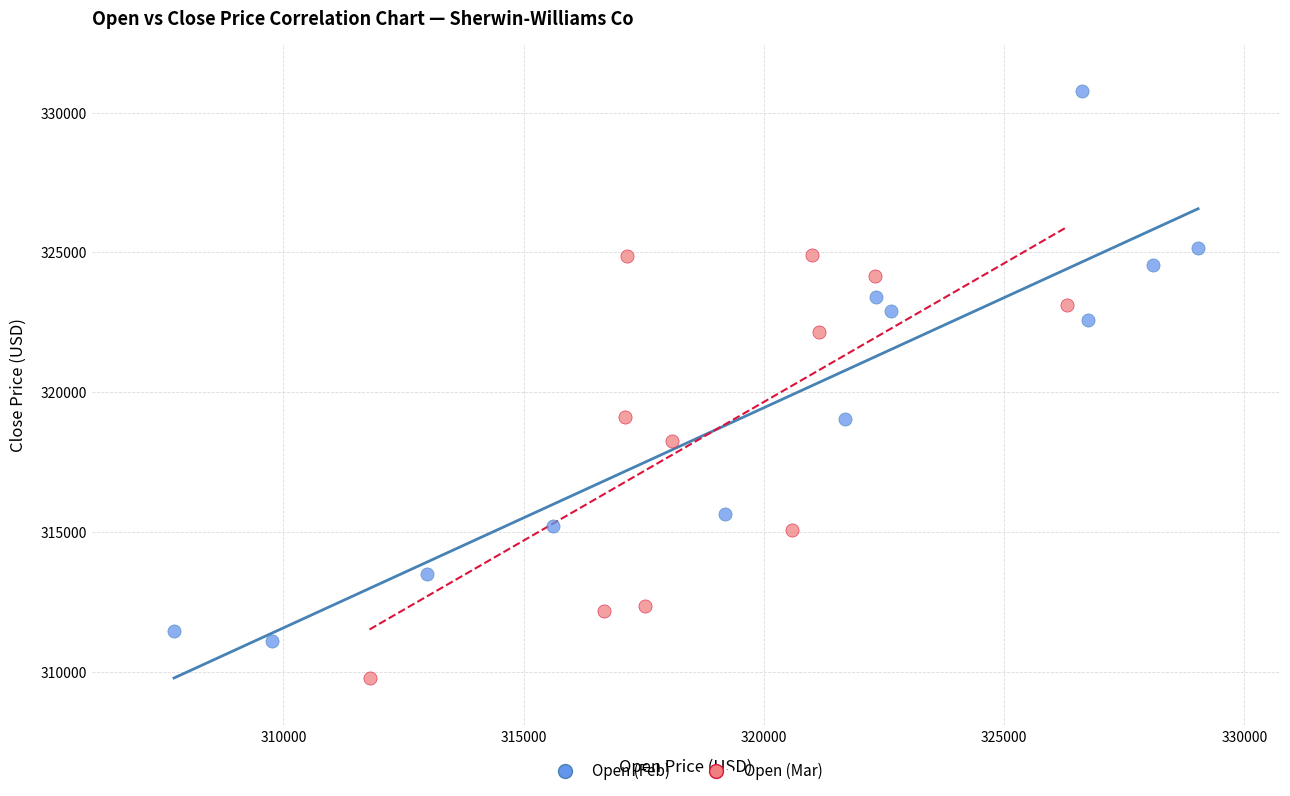

Which series has the widest spread of Y values?

Open (Feb)